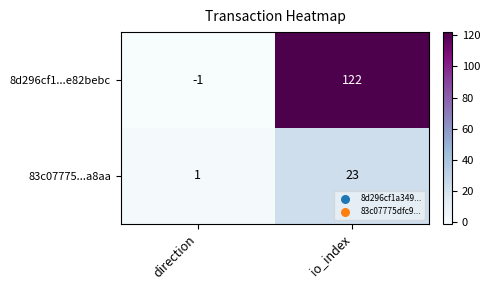

Reading right to left, extract all data points from this chart.

8d296cf1...e82bebc: 122	-1
83c07775...a8aa: 23	1